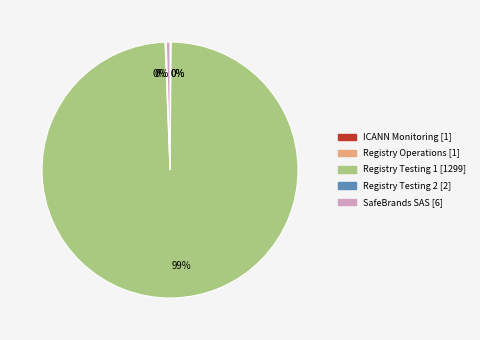

To the nearest percent, what is the average slice percentage?

20%